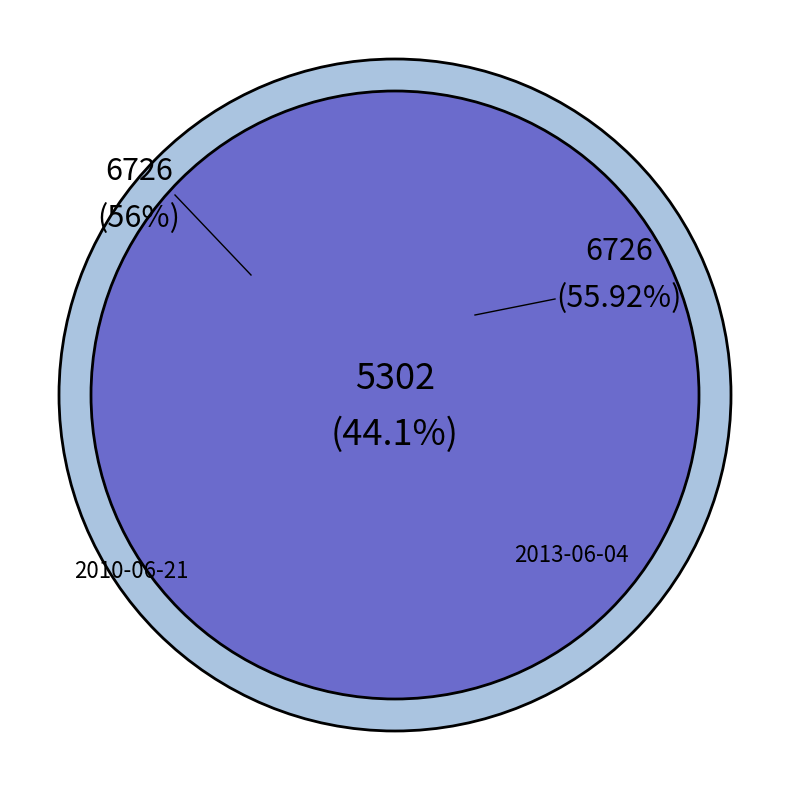

How many segments does this pie chart have?

2